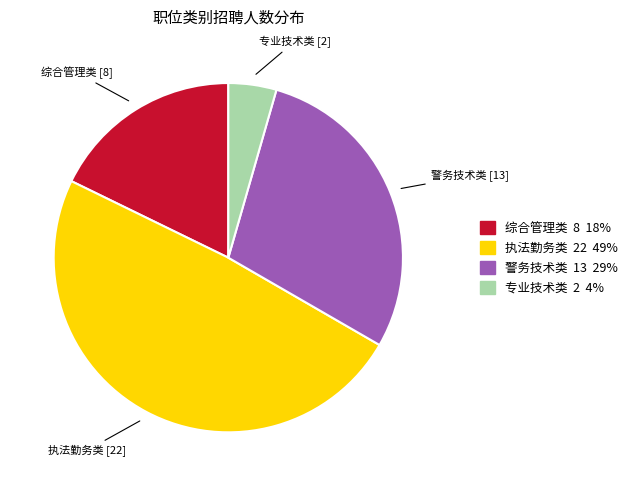

Which has a higher value, 综合管理类 8 18% or 执法勤务类 22 49%?

执法勤务类 22 49%